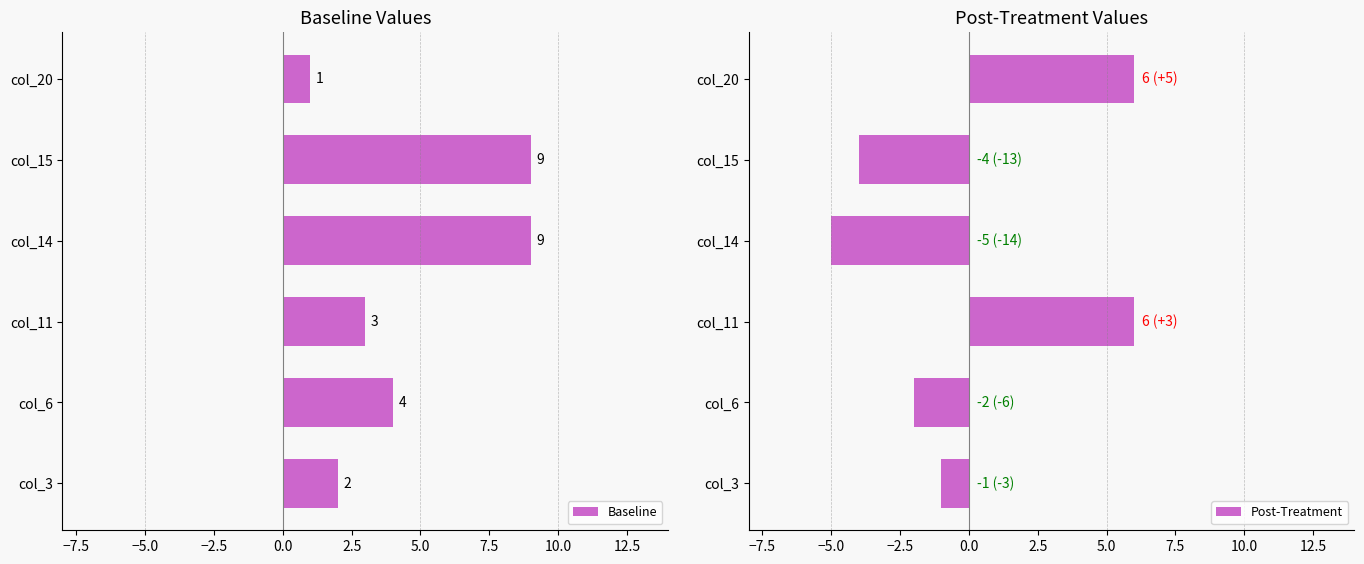

What is the maximum value shown in the chart?

9